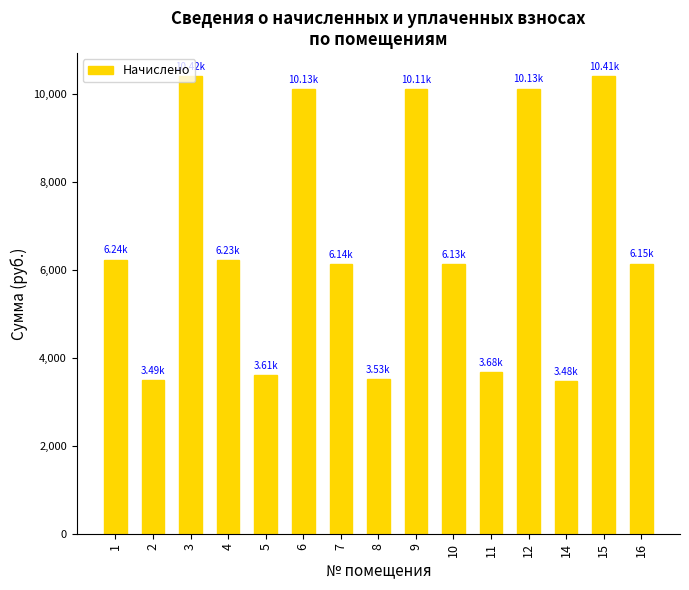

What is the change in value from 8 to 10?

+2602.7